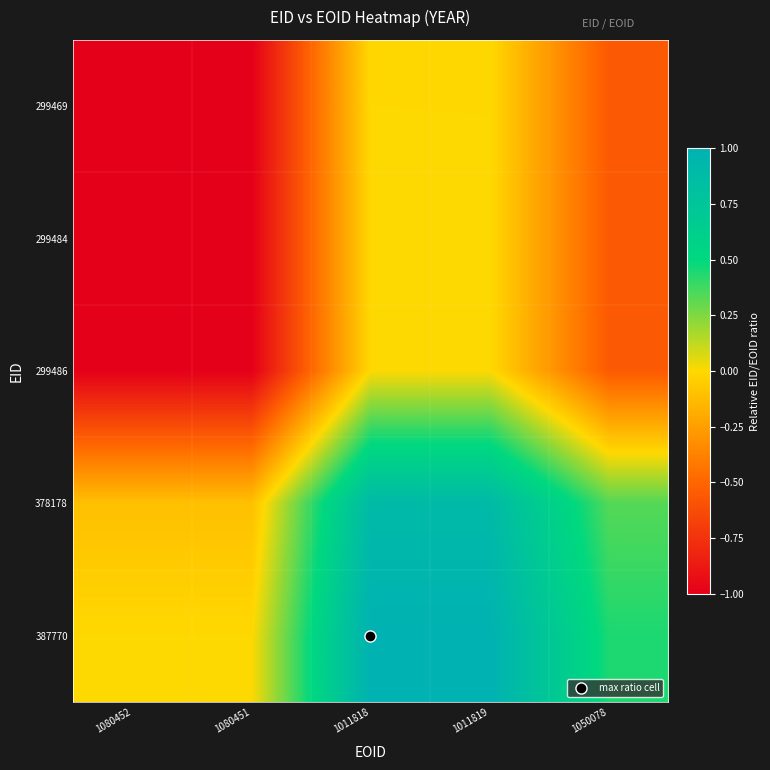

Reading left to right, extract all data points from this chart.

299469: 1080452=-1.0	1080451=-1.0	1011818=0.0	1011819=-0.0	1050078=-0.6
299484: 1080452=-1.0	1080451=-1.0	1011818=0.0	1011819=0.0	1050078=-0.6
299486: 1080452=-1.0	1080451=-1.0	1011818=0.0	1011819=0.0	1050078=-0.6
378178: 1080452=-0.1	1080451=-0.1	1011818=0.9	1011819=0.9	1050078=0.3
387770: 1080452=0.0	1080451=0.0	1011818=1.0	1011819=1.0	1050078=0.4